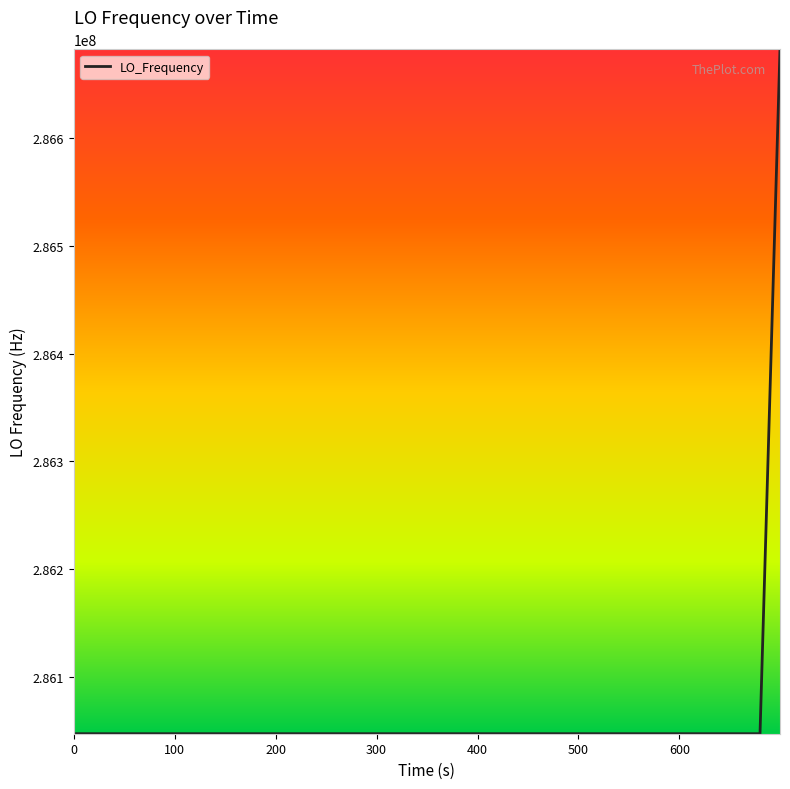

What is the minimum value shown in the chart?

286046996.7